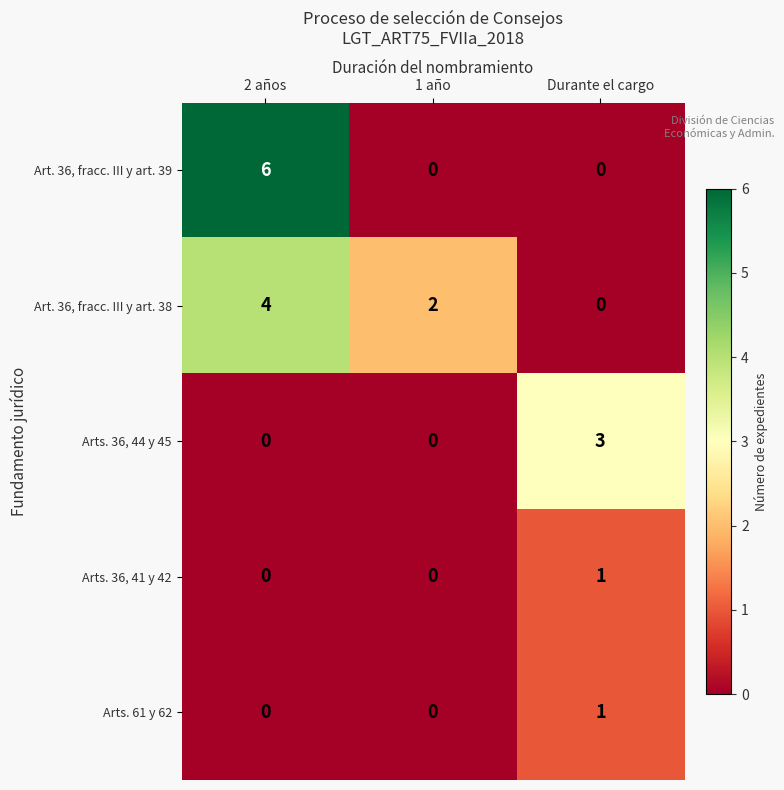

True or false: Art. 36, fracc. III y art. 39 has a value of -4 at 1 año.

False